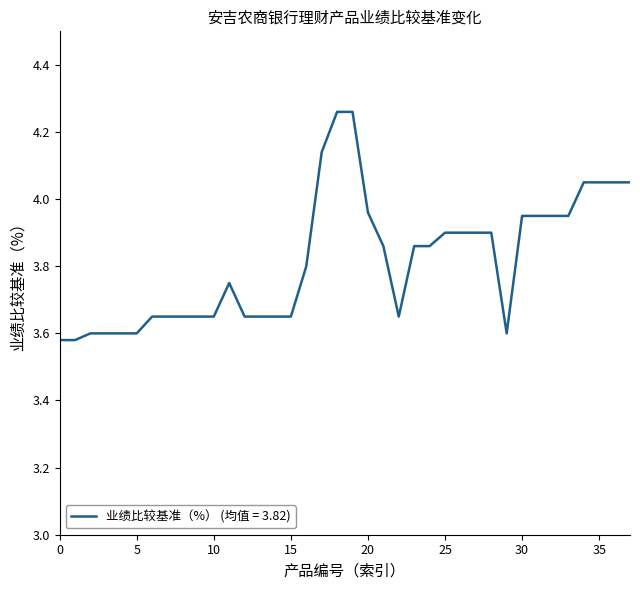

What is the difference between the maximum and minimum values?

0.7